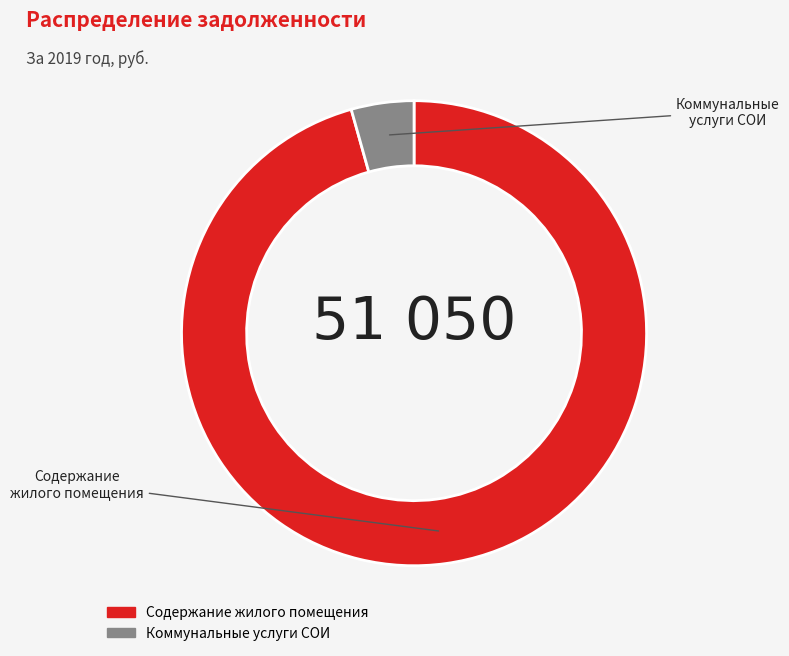

Which slice represents more than half of the pie?

Содержание жилого помещения